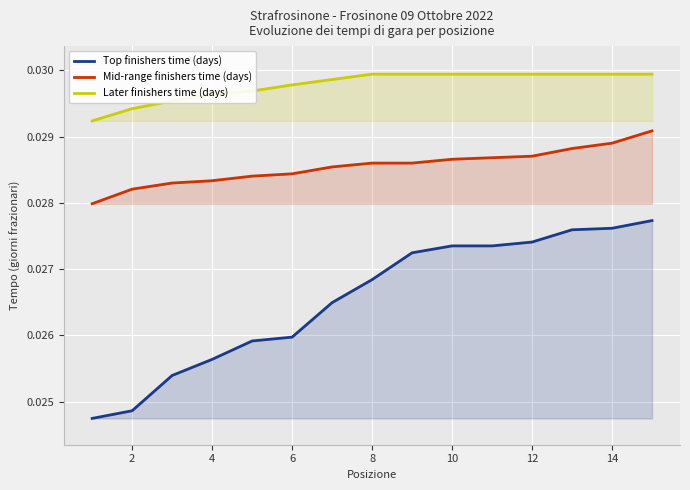

True or false: Mid-range finishers time (days) and Top finishers time (days) cross at least once.

False